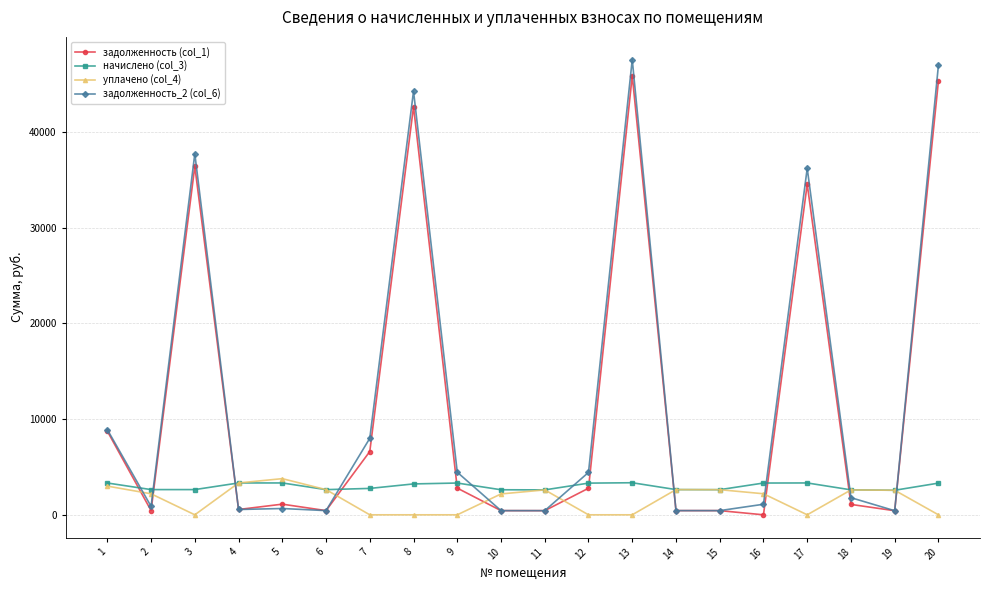

Which series has the largest range (max minus min)?

задолженность_2 (col_6)